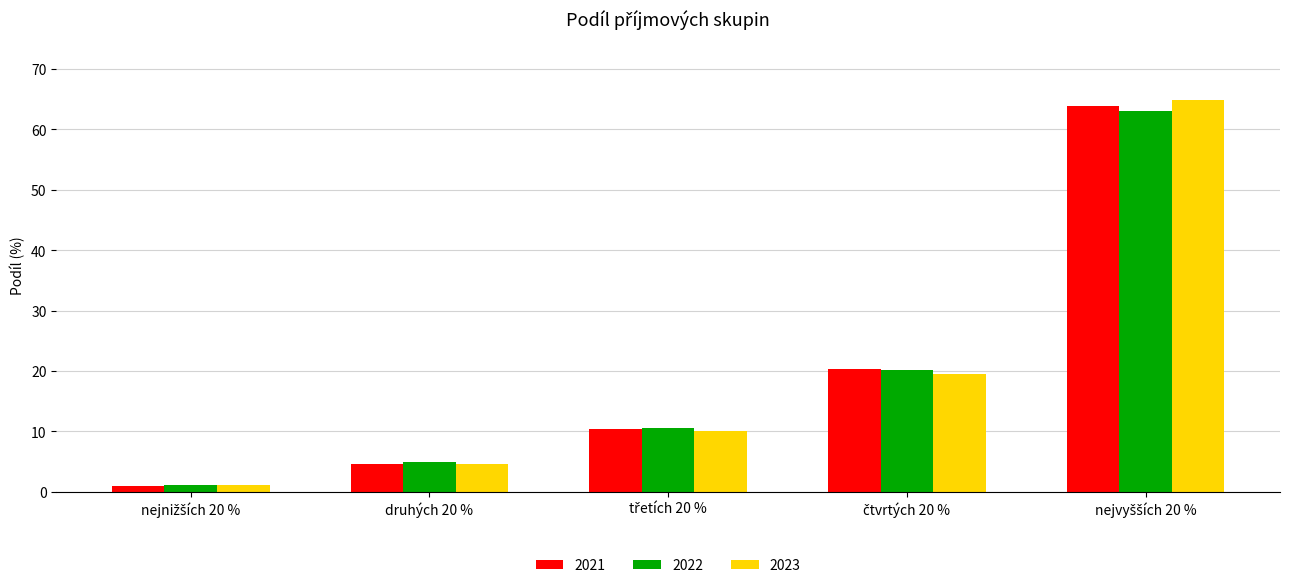

What is the spread (max minus min) of values at druhých 20 %?

0.3